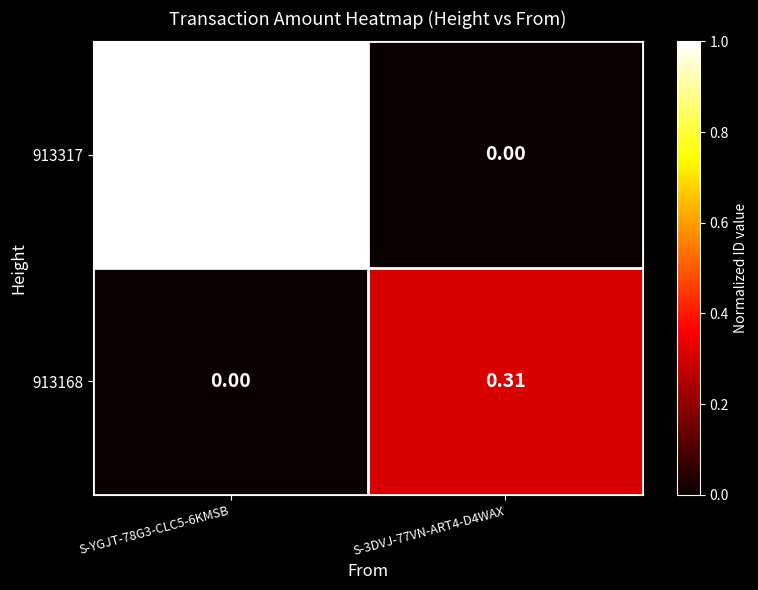

Is the value of 913168 at S-YGJT-78G3-CLC5-6KMSB greater than the value of 913317 at S-YGJT-78G3-CLC5-6KMSB?

No